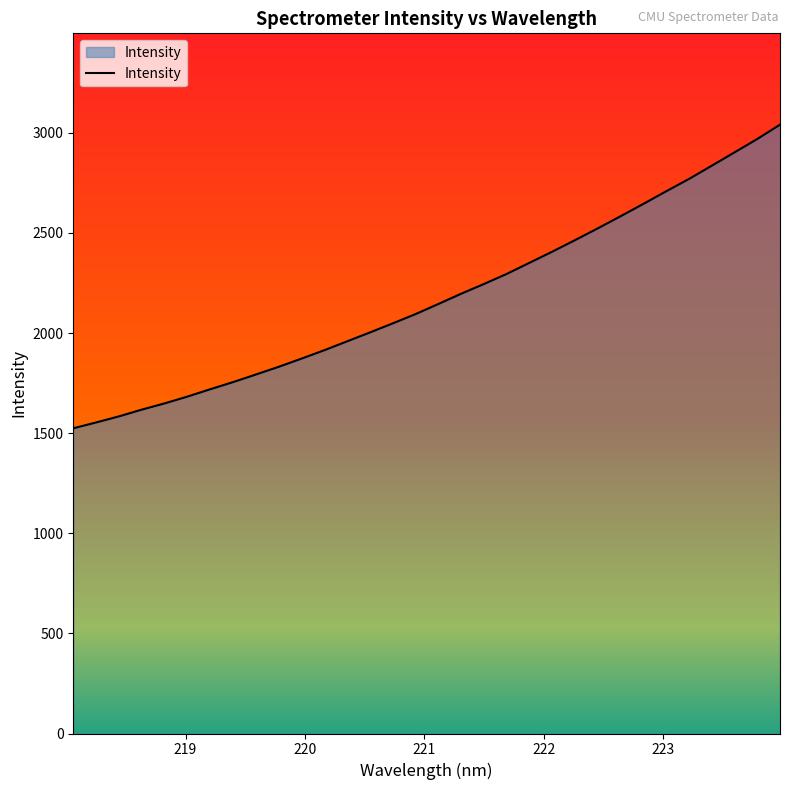

What is the greatest value displayed?

3040.8